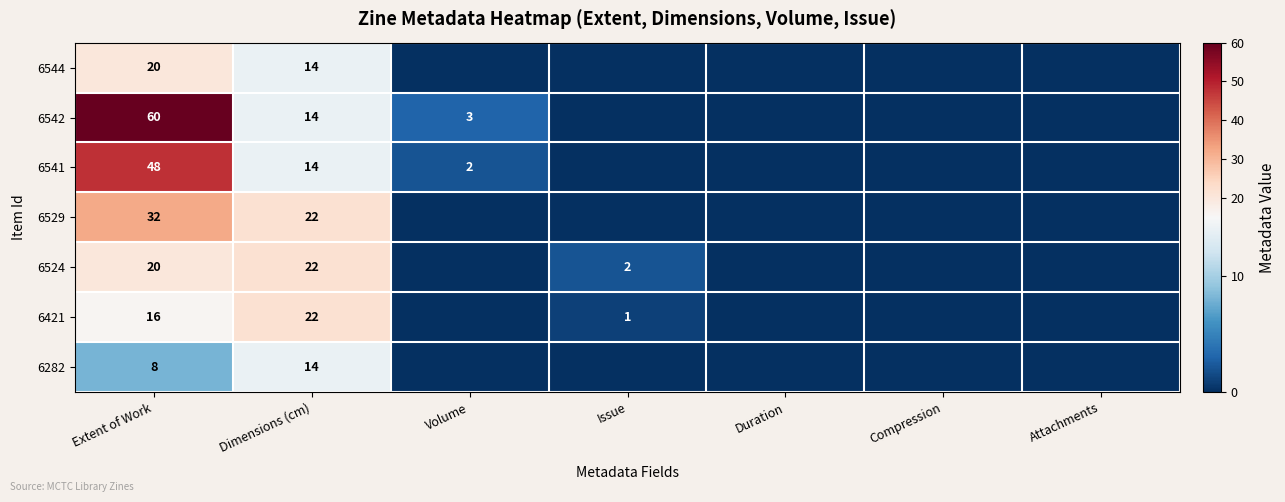

The 6282 series shows 13 at Extent of Work. True or false?

False